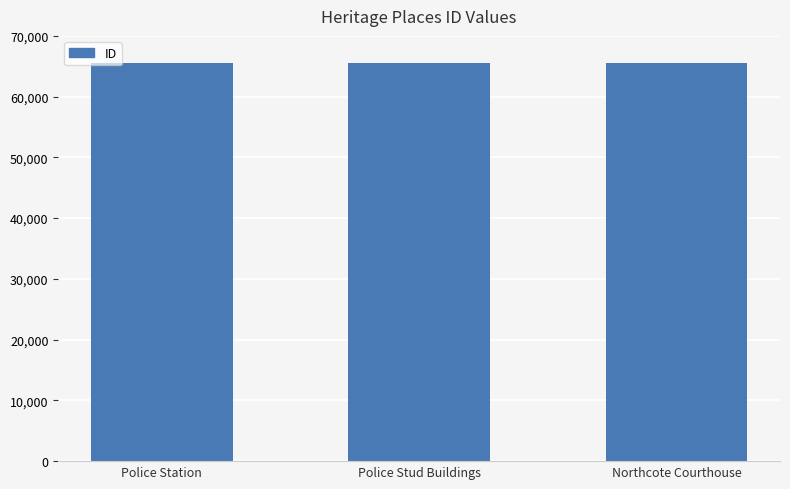

What value does the data have at Police Station, to the nearest 5?

65470